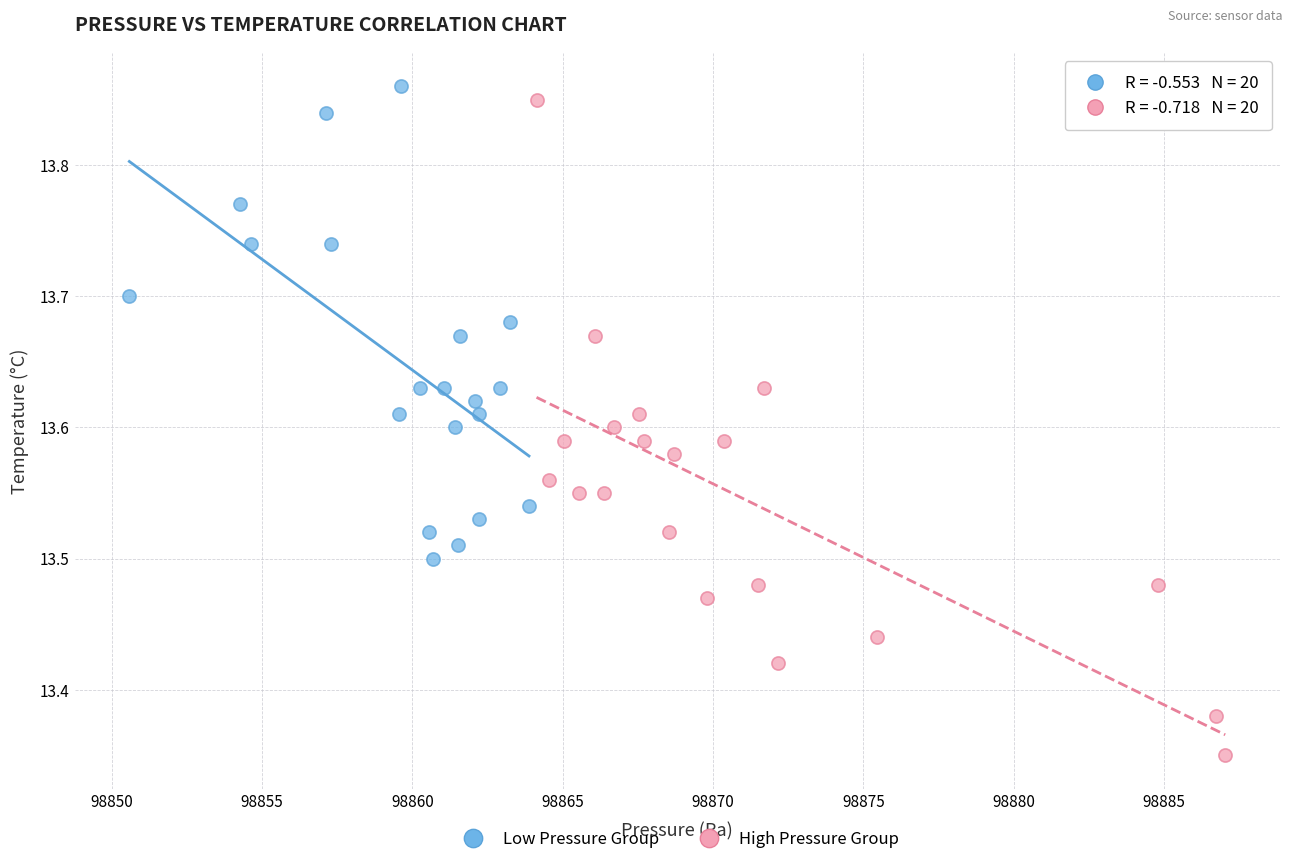

Which series has the largest Y range (max minus min)?

High Pressure Group